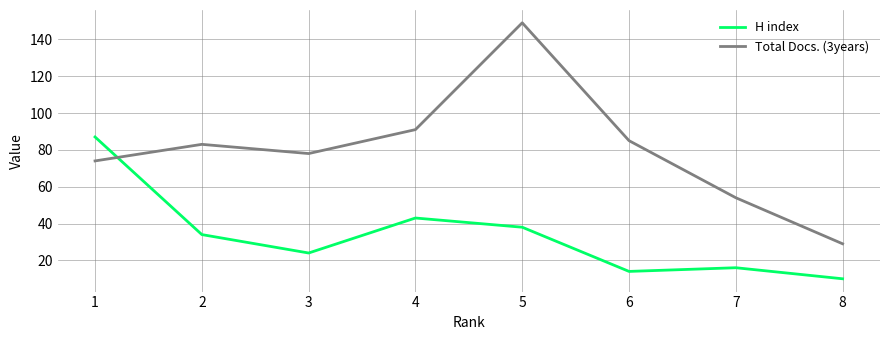

What is the difference between the second highest and second lowest values in the Total Docs. (3years) series?

37